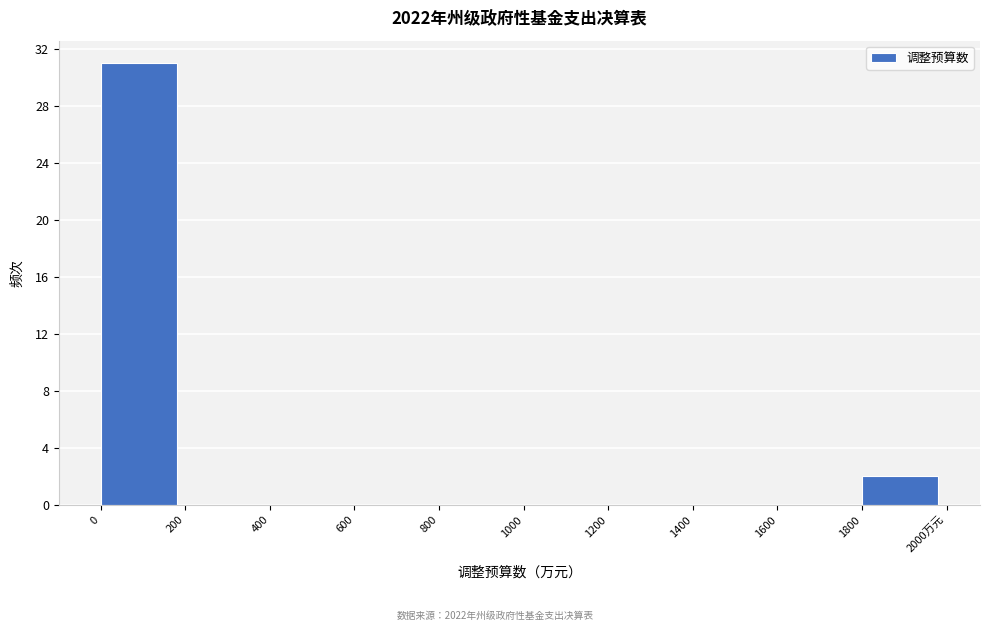

Reading left to right, extract all data points from this chart.

0=31	200=0	400=0	600=0	800=0	1000=0	1200=0	1400=0	1600=0	1800=2